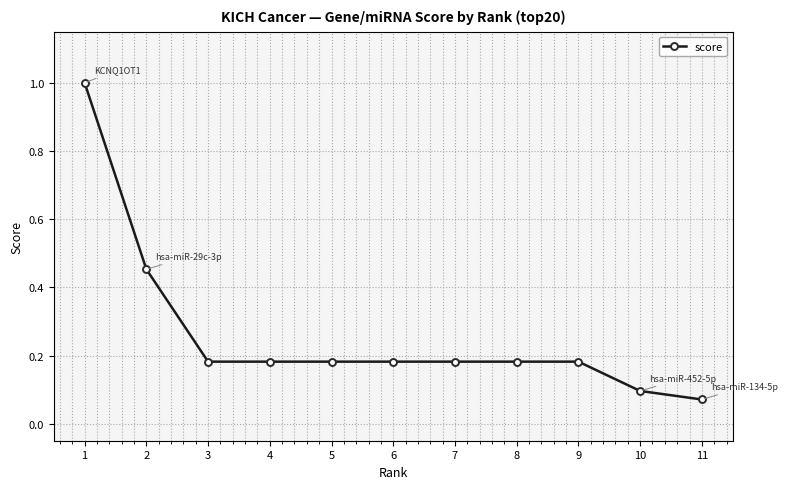

Does the chart have visible grid lines?

Yes